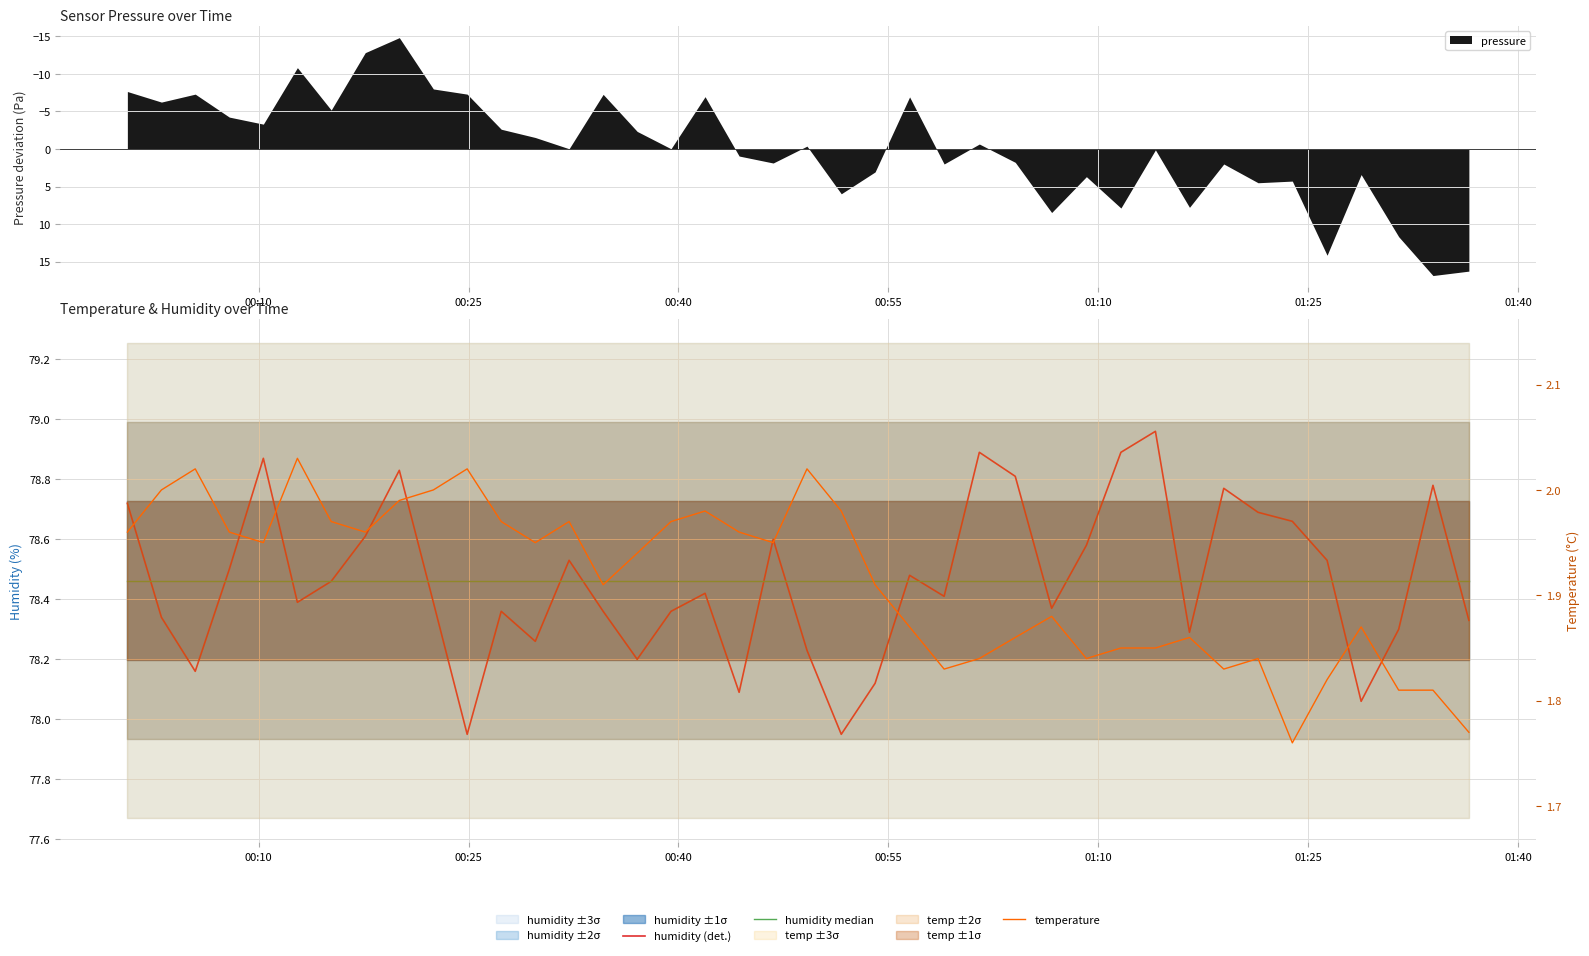

True or false: temperature and humidity median intersect in this chart.

False